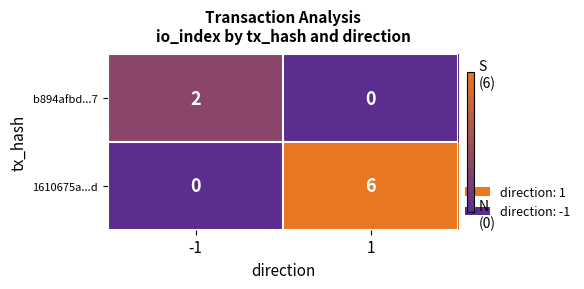

Rank the series by their average value, from highest to lowest.

1610675a...d, b894afbd...7